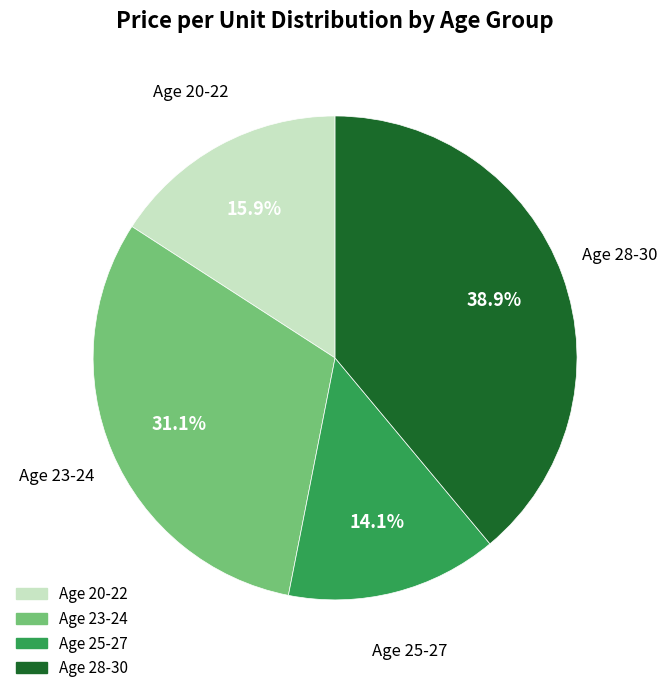

Does any single category account for the majority?

No